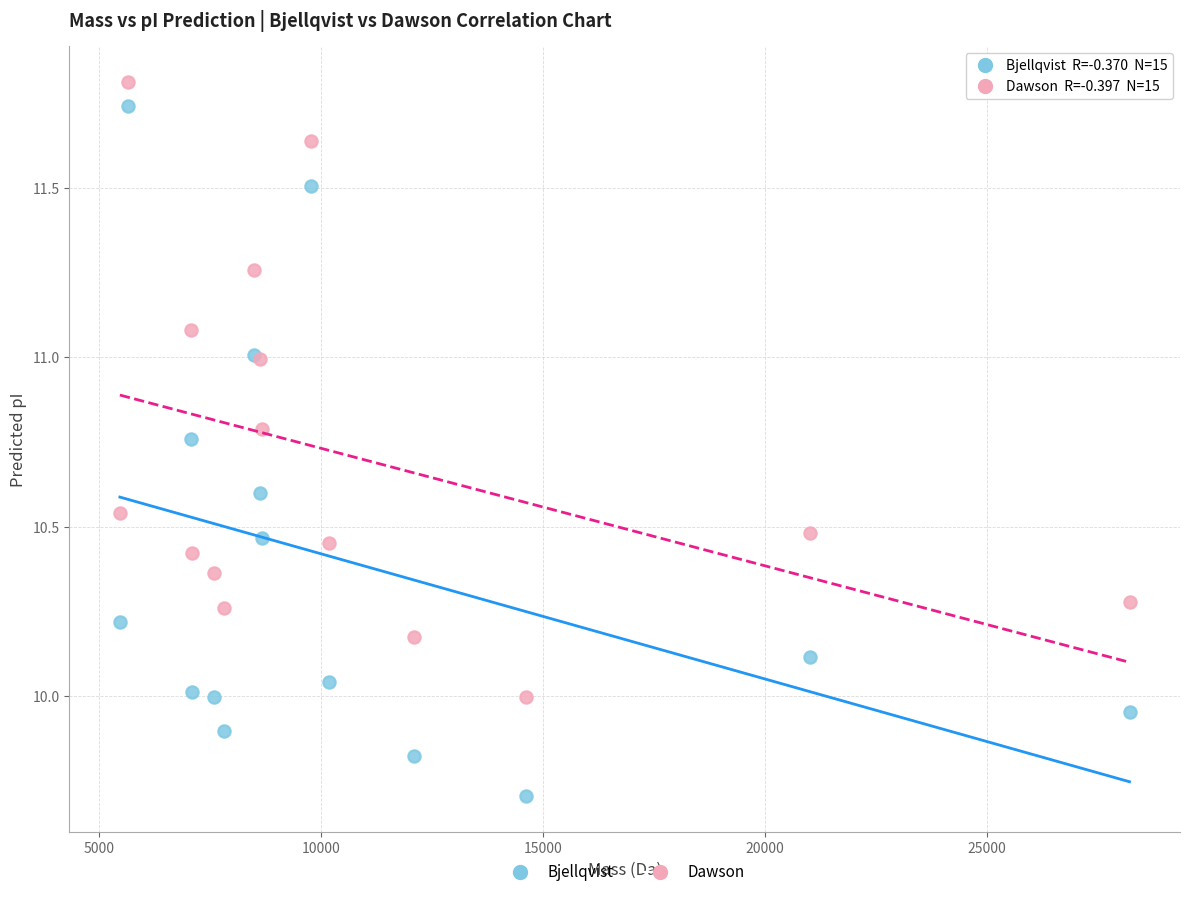

Which series has the largest Y range (max minus min)?

Bjellqvist